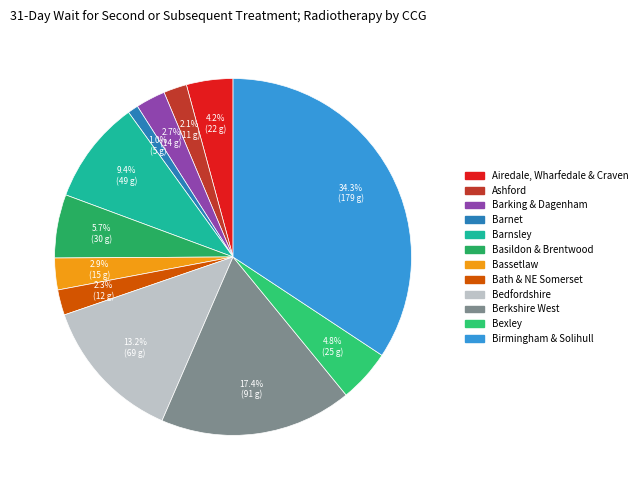

How many slices are in this pie chart?

12